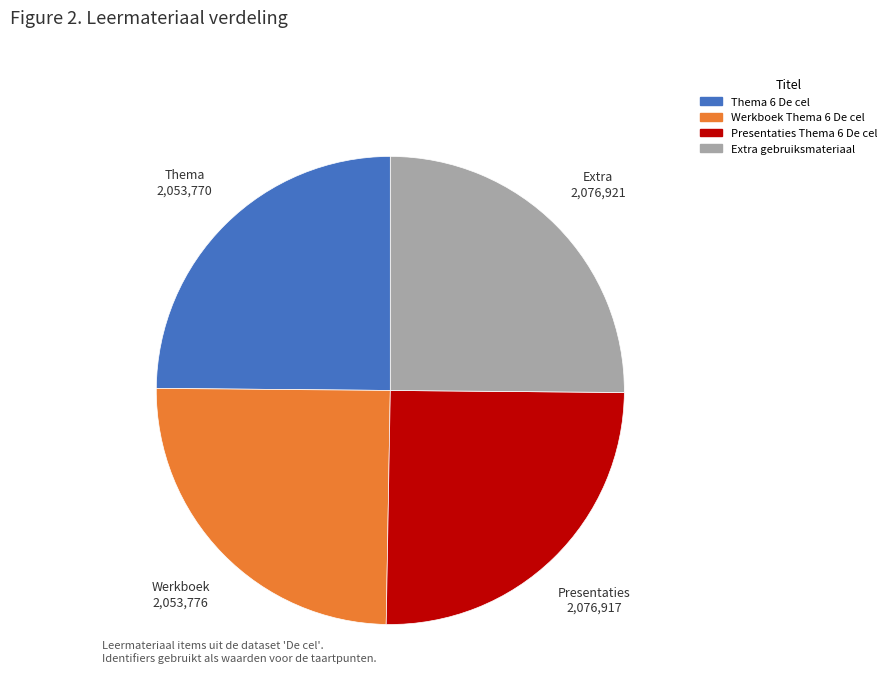

Approximately how many times larger is the value at Presentaties Thema 6 De cel compared to Extra gebruiksmateriaal?

1.0